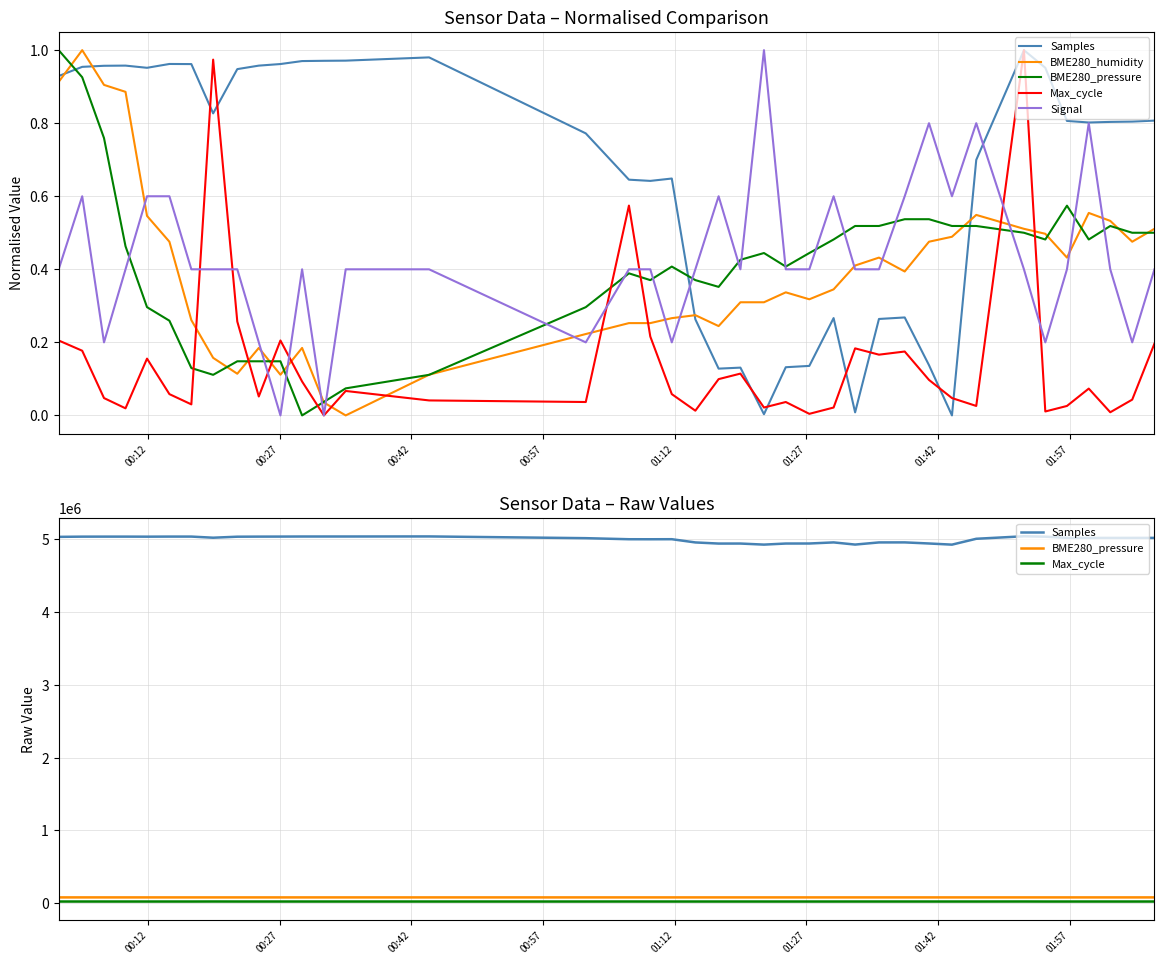

The BME280_pressure series shows 18971.4 at 18. True or false?

False